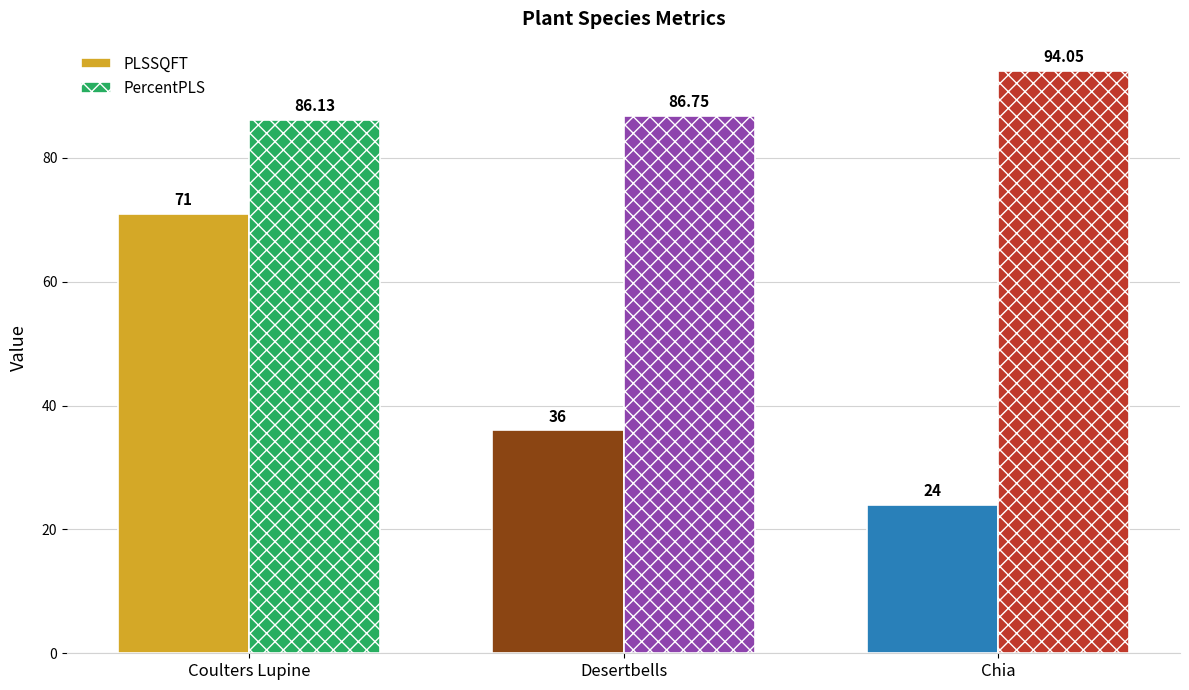

What is the sum of all PLSSQFT values?

131.0